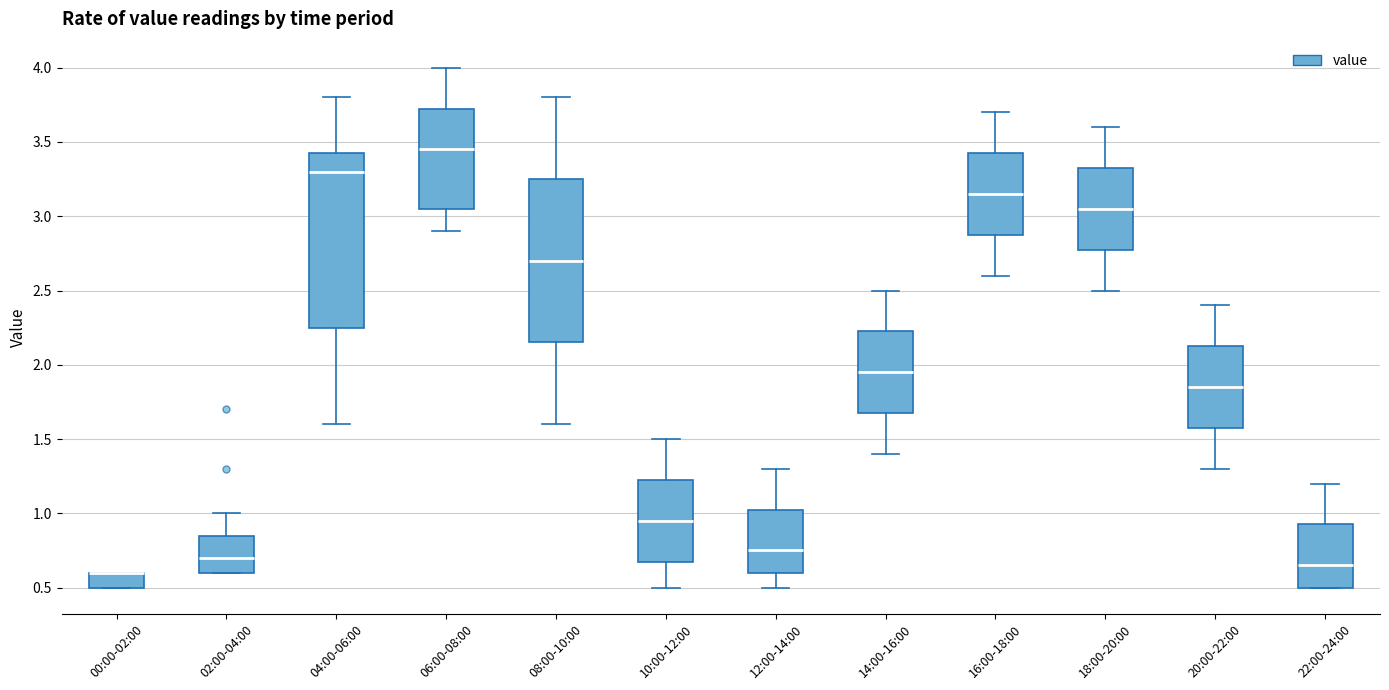

Reading left to right, transcribe this box plot: for each box, give where its median line is, the range the box spans, and where its two whiskers end, as read against the y-axis. The values are not printed on the chart, so give them approximately, as read against the axis.

00:00-02:00: median 0.60 (drawn on the box's upper edge), box 0.50 to 0.60, whiskers 0.50 to 0.60
02:00-04:00: median 0.70, box 0.60 to 0.85, whiskers 0.60 to 1.00
04:00-06:00: median 3.30, box 2.25 to 3.45, whiskers 1.60 to 3.80
06:00-08:00: median 3.45, box 3.05 to 3.75, whiskers 2.90 to 4.00
08:00-10:00: median 2.70, box 2.15 to 3.25, whiskers 1.60 to 3.80
10:00-12:00: median 0.95, box 0.70 to 1.25, whiskers 0.50 to 1.50
12:00-14:00: median 0.75, box 0.60 to 1.05, whiskers 0.50 to 1.30
14:00-16:00: median 1.95, box 1.70 to 2.25, whiskers 1.40 to 2.50
16:00-18:00: median 3.15, box 2.90 to 3.45, whiskers 2.60 to 3.70
18:00-20:00: median 3.05, box 2.80 to 3.35, whiskers 2.50 to 3.60
20:00-22:00: median 1.85, box 1.60 to 2.15, whiskers 1.30 to 2.40
22:00-24:00: median 0.65, box 0.50 to 0.95, whiskers 0.50 to 1.20